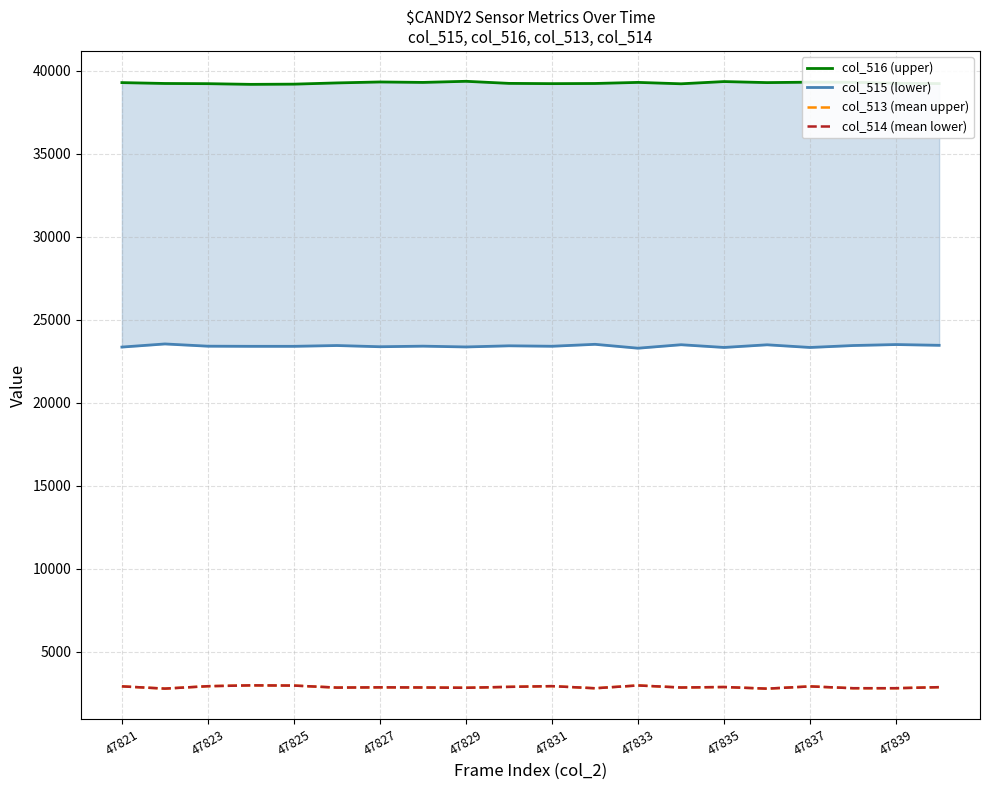

Read the col_513 (mean upper) value at 11, to the nearest 50.

2800